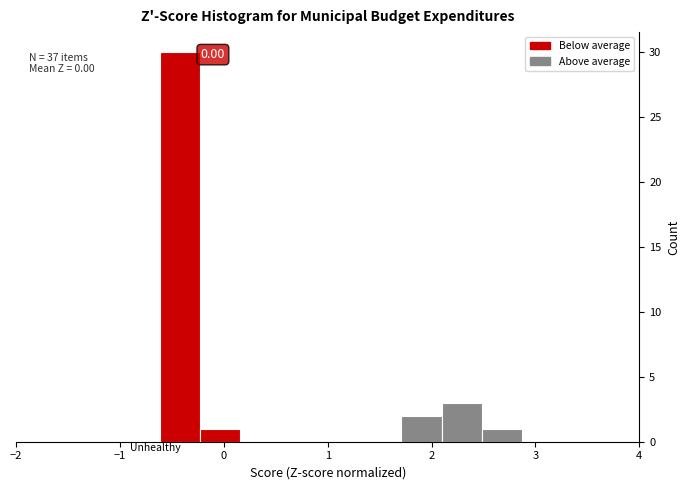

Read against the x-axis, roughly where is the centre of the tallest bar?

-0.4